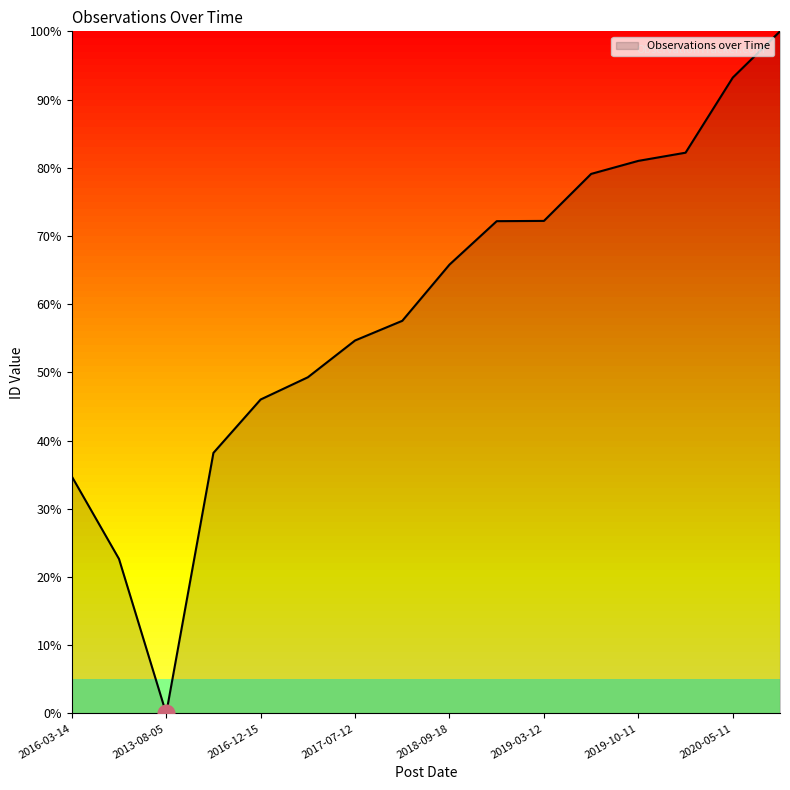

What is the maximum value shown in the chart?

100.0